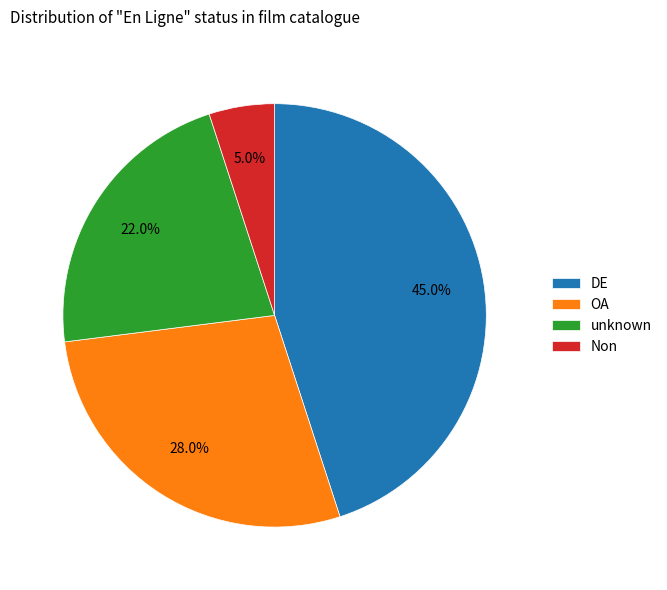

To the nearest percent, what is the combined percentage of DE and OA?

73%